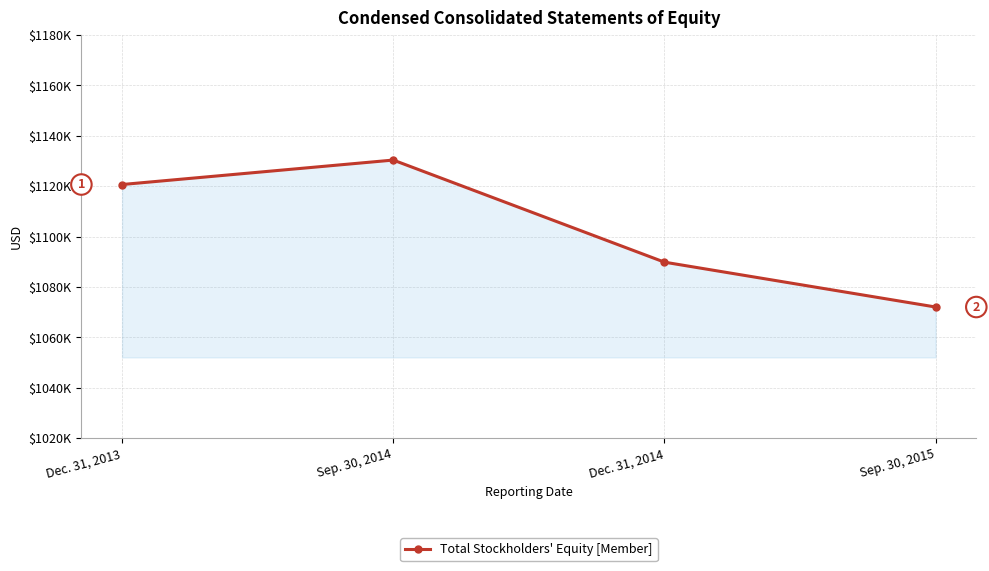

True or false: the data has more than 2 interior local peaks.

False